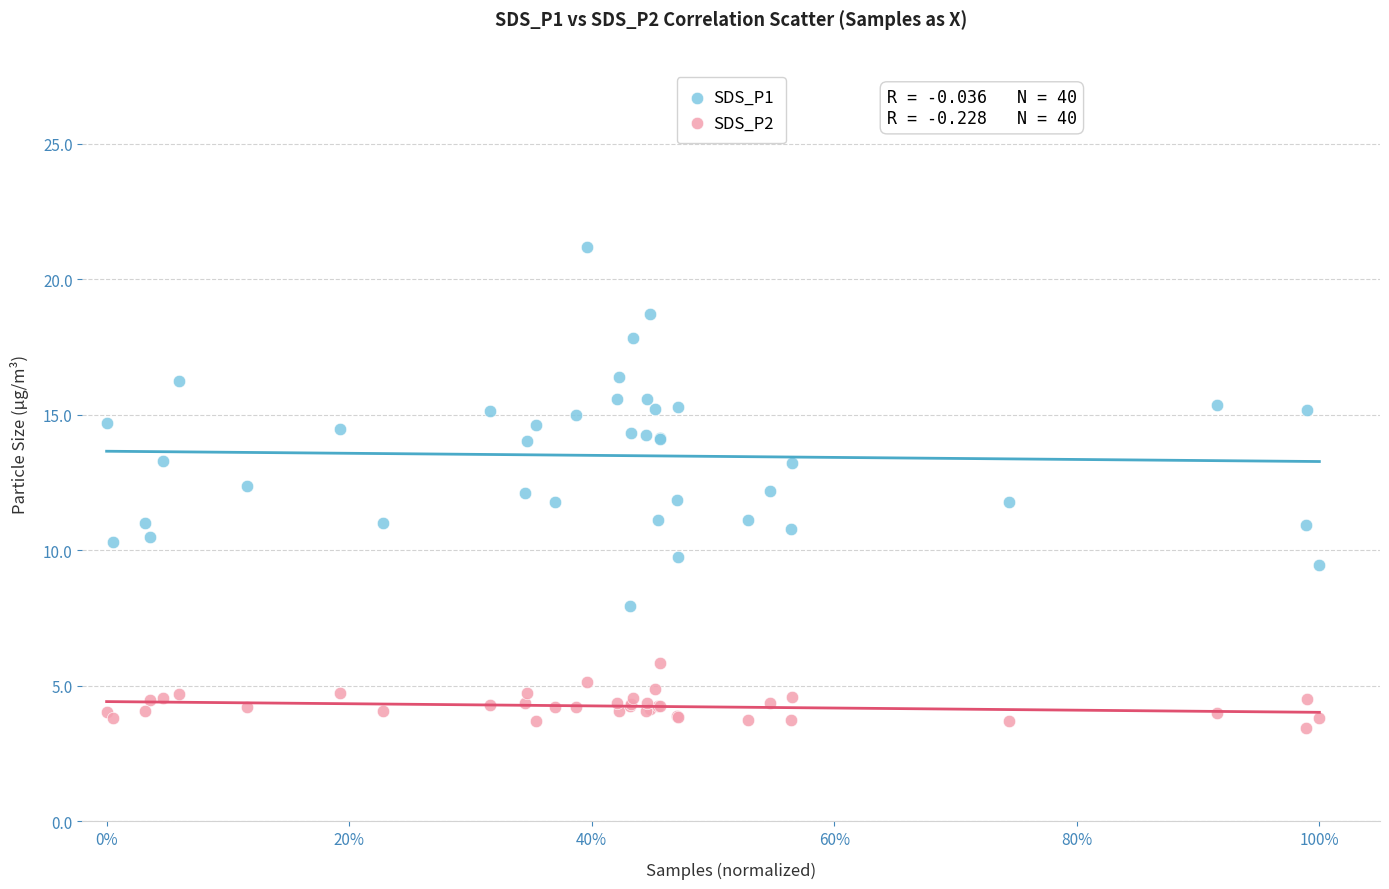

Which series has the widest spread of Y values?

SDS_P1